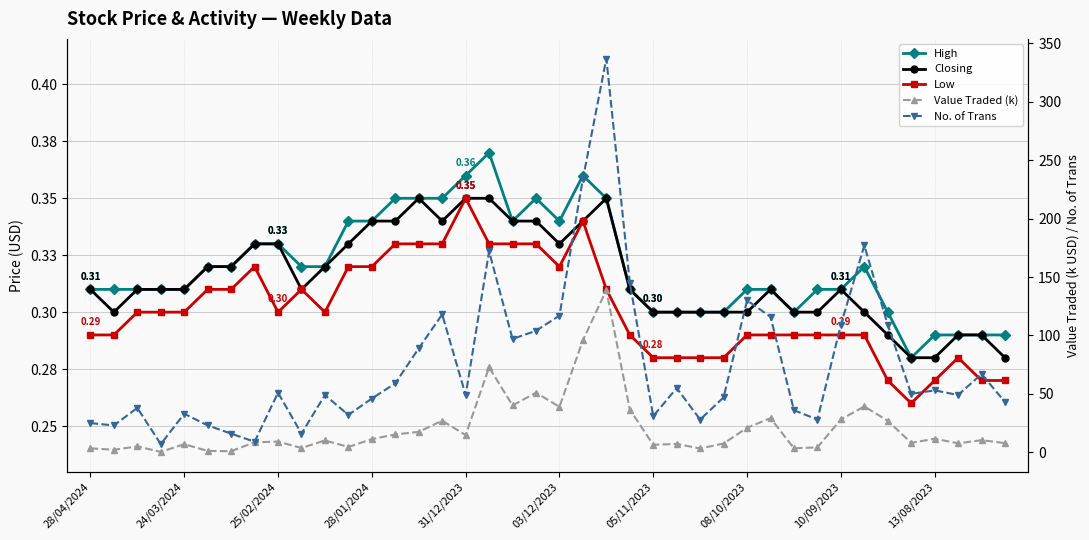

Is the value of No. of Trans at 27 greater than the value of Low at 31?

Yes